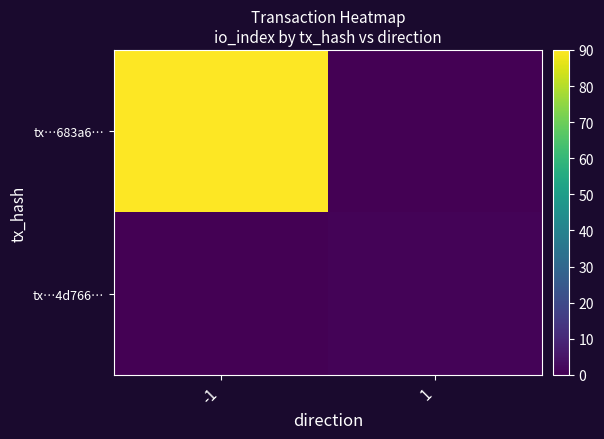

At 1, list the series in order from largest to smallest.

tx…4d766…, tx…683a6…